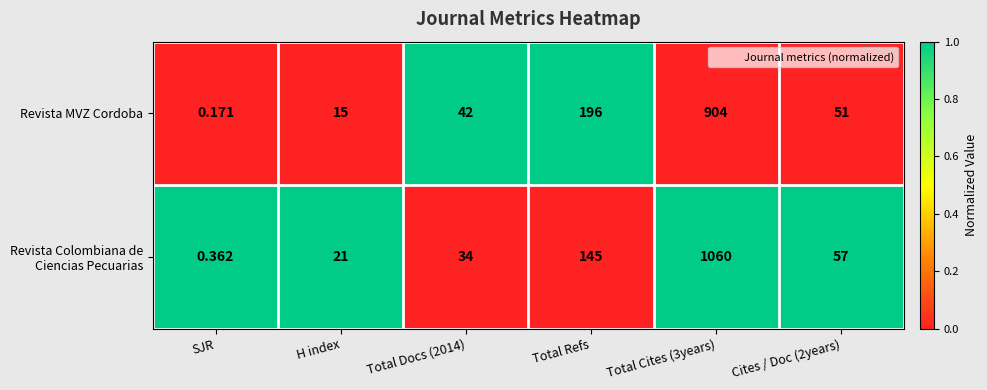

Where does the Revista MVZ Cordoba series first go above 51?

Total Refs